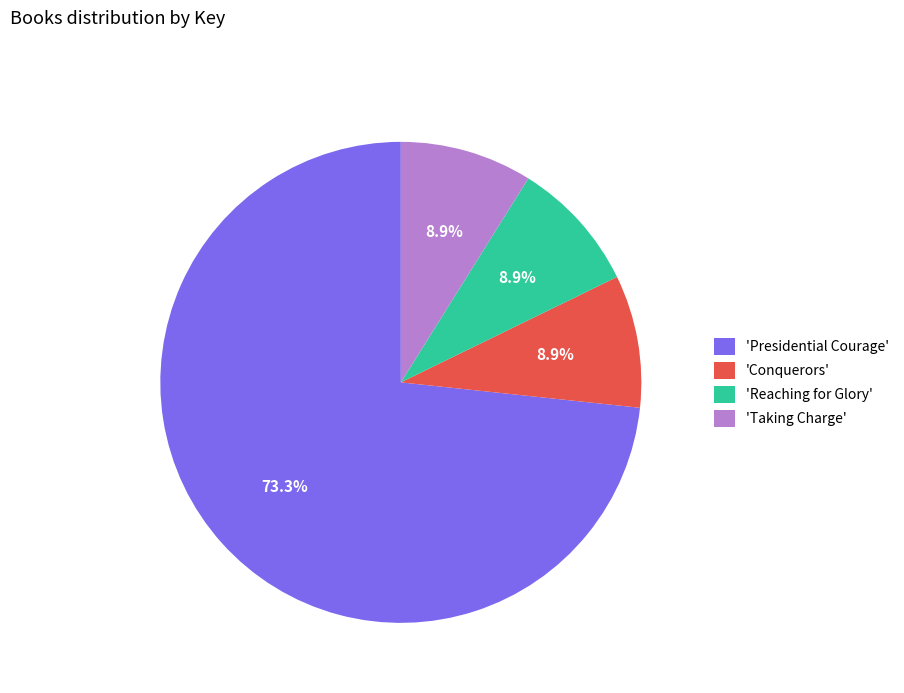

Which has a higher value, 'Conquerors' or 'Presidential Courage'?

'Presidential Courage'